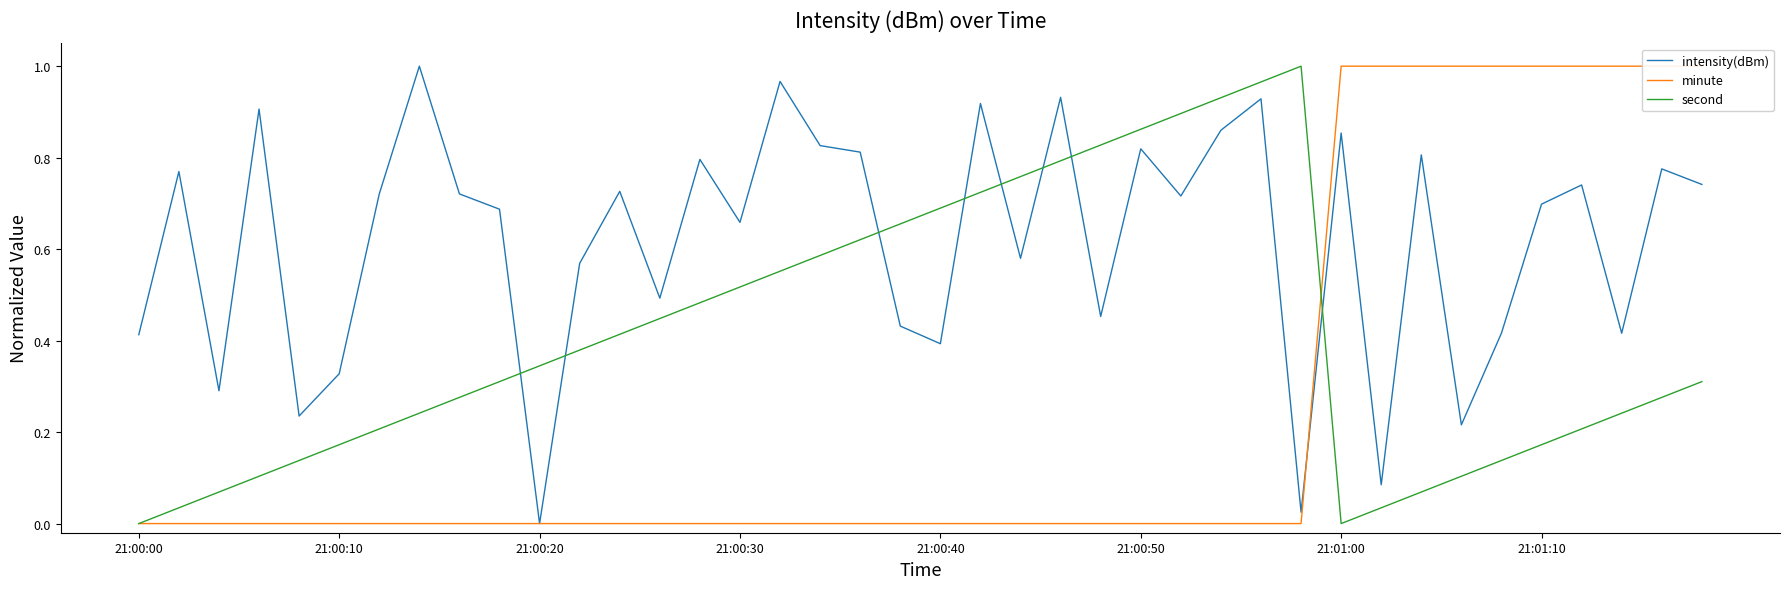

What is the sum of all intensity(dBm) values?

24.7